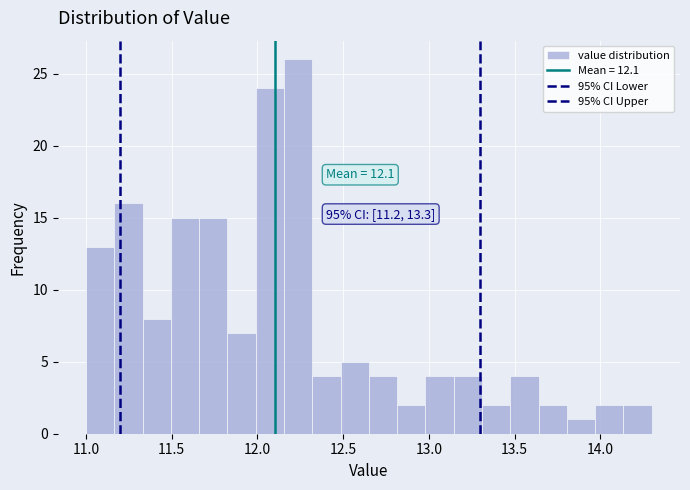

Around what value on the x-axis is the tallest bar? Give the approximate position of its centre, as read against the axis.

12.25